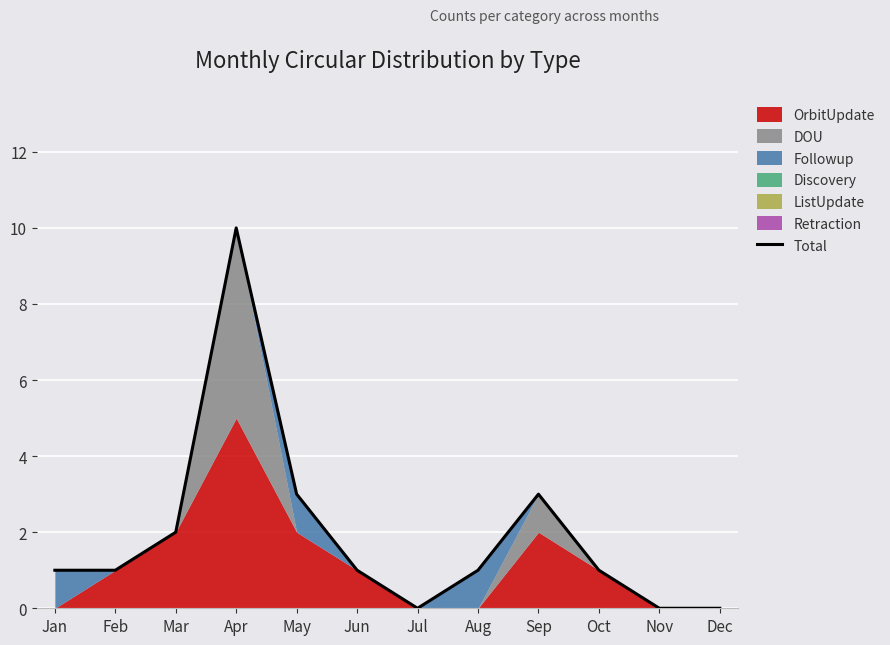

How many interior local peaks (higher than both neighbors) does the data have?

2